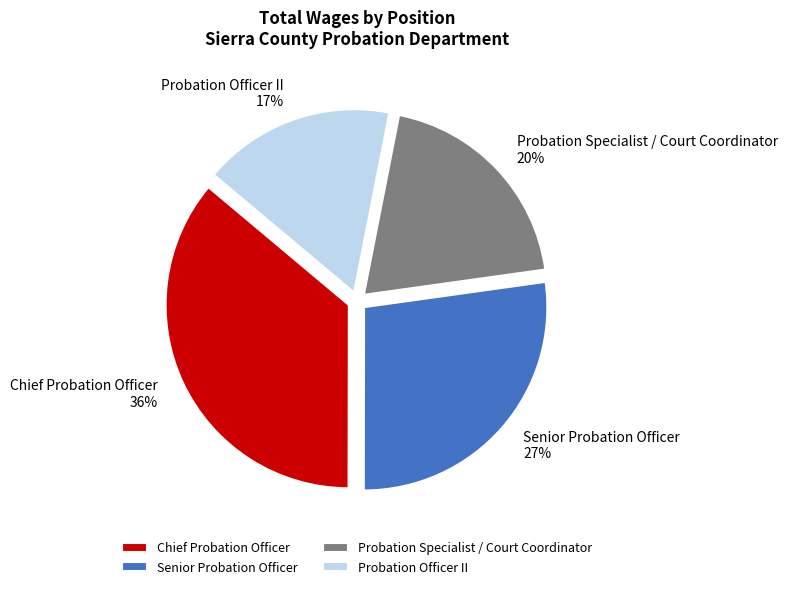

Is Probation Officer II the majority of the pie?

No